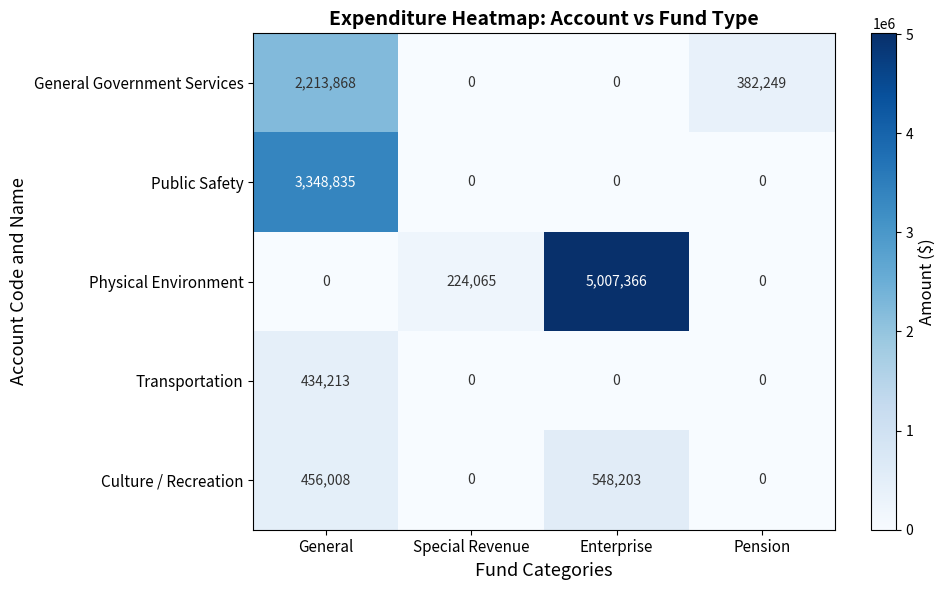

Which series has the largest total across all categories?

Physical Environment